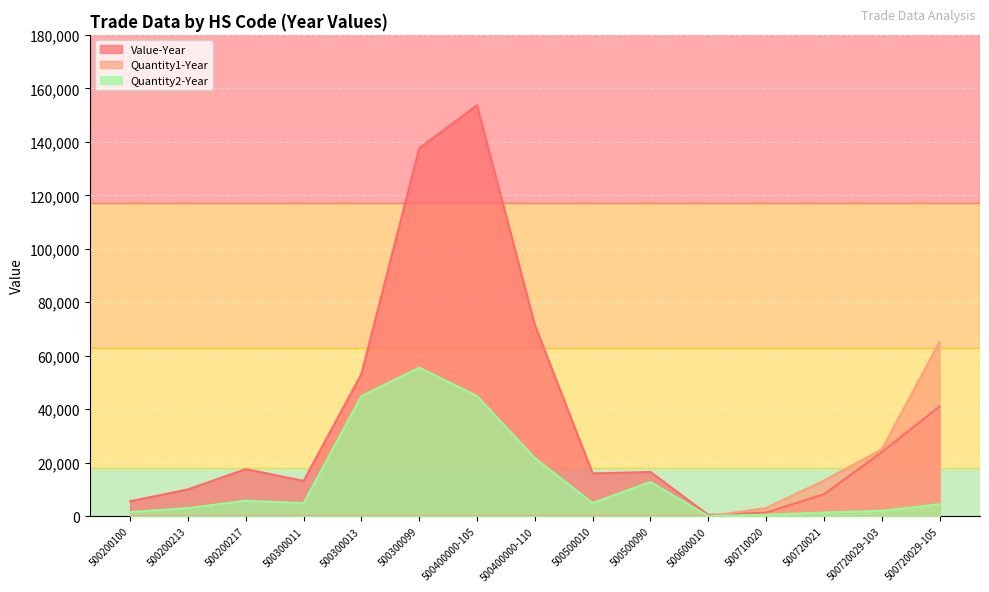

True or false: Value-Year and Quantity2-Year cross at least once.

False